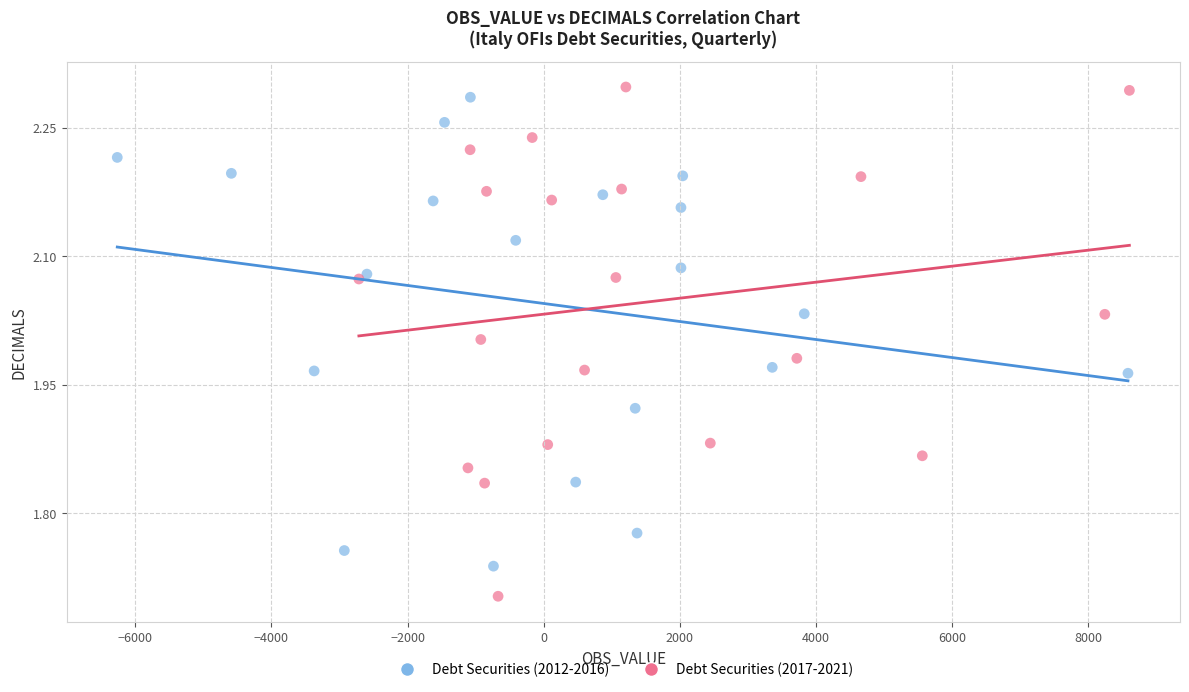

Which series reaches the minimum Y coordinate?

Debt Securities (2017-2021)